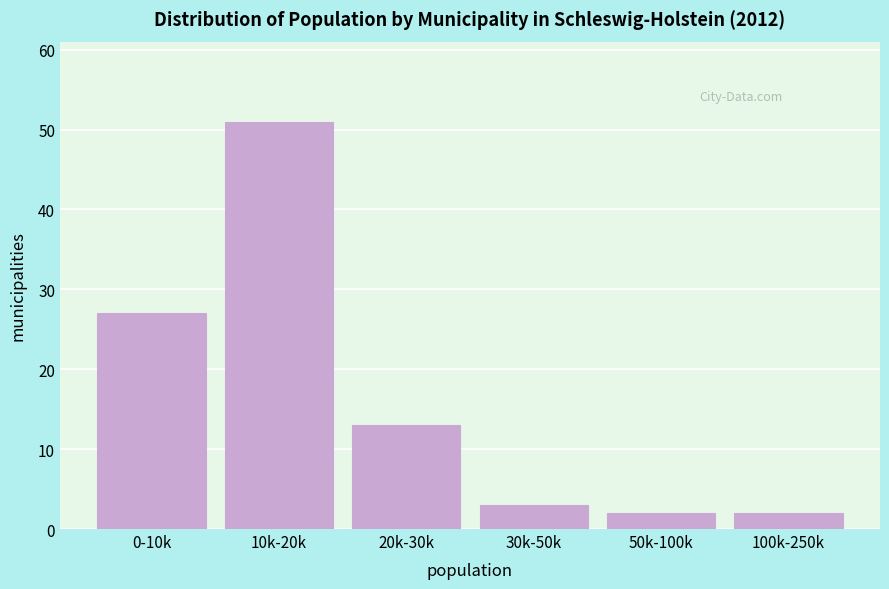

Reading left to right, list all the values displayed in this chart.

27	51	13	3	2	2